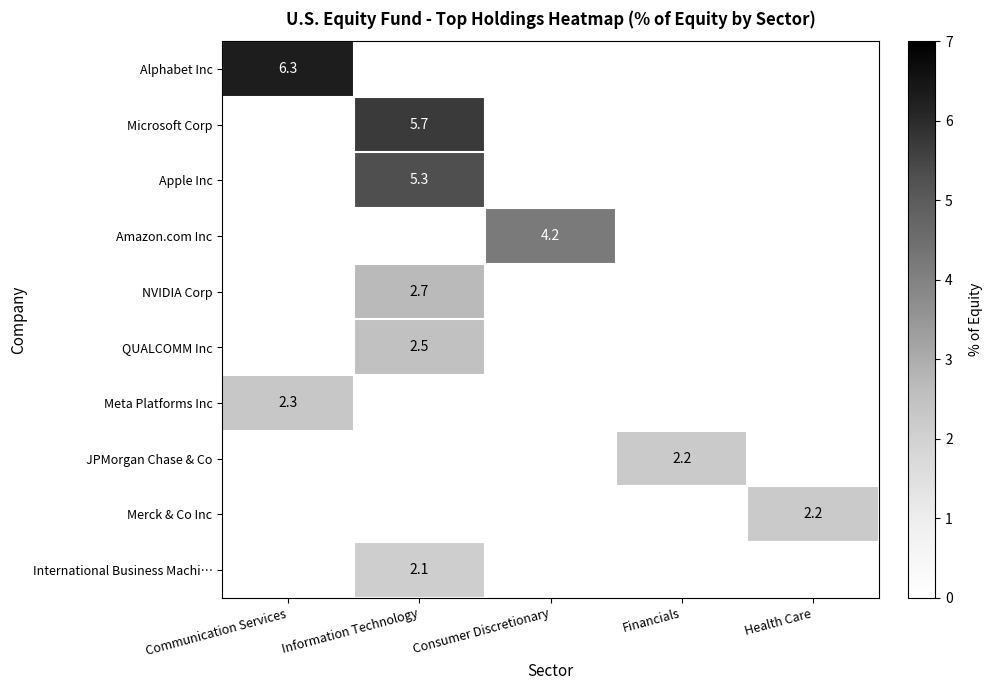

Is it true that QUALCOMM Inc equals 4.3 at Information Technology?

False